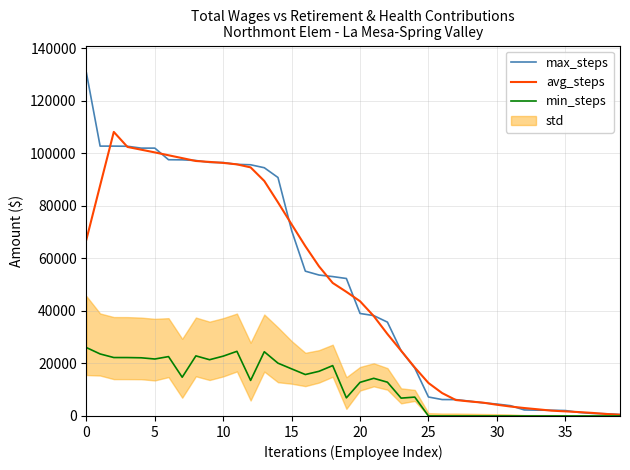

What is the highest value of the min_steps series?

26046.0